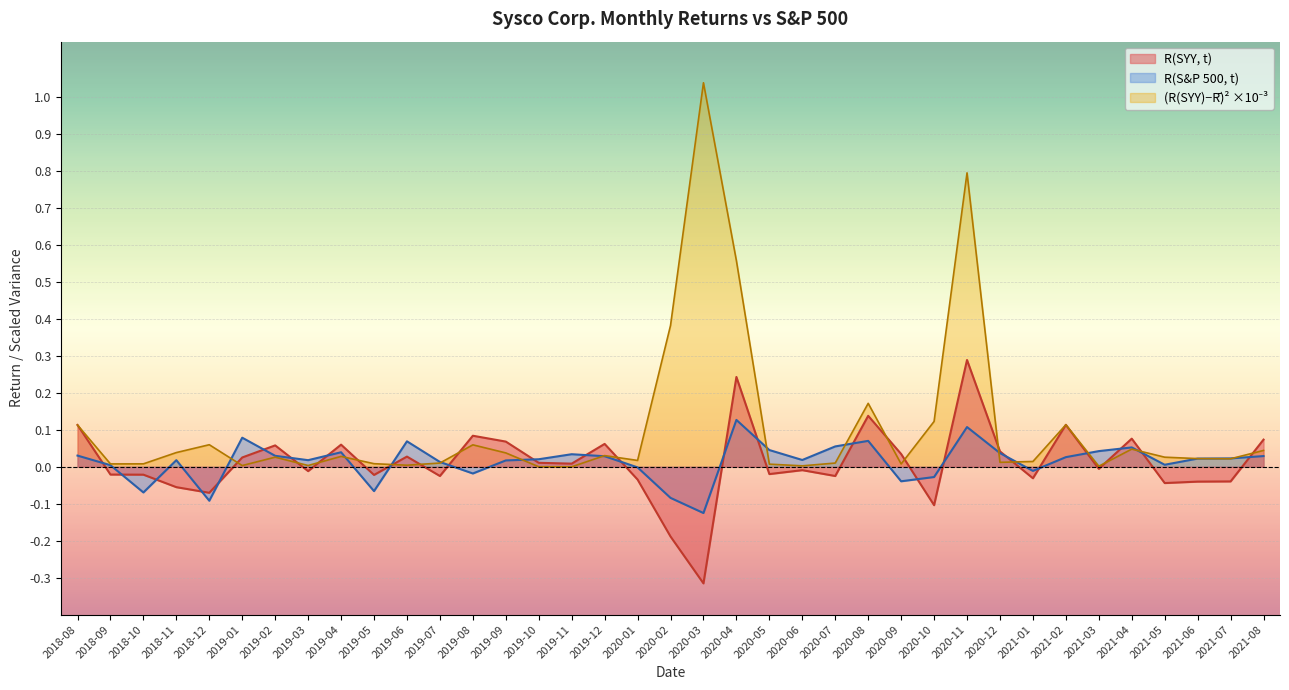

How many distinct data groups are displayed?

3